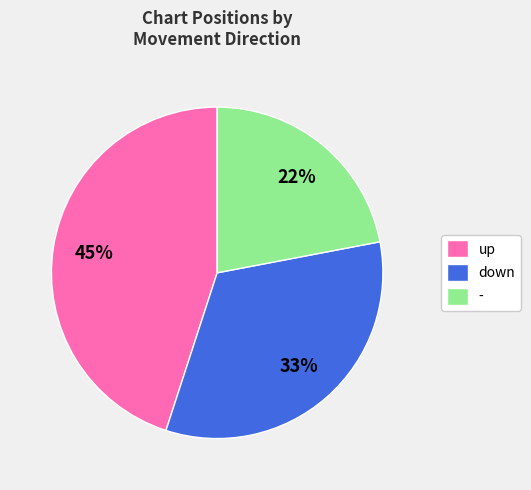

To the nearest percent, what portion does up represent?

45%